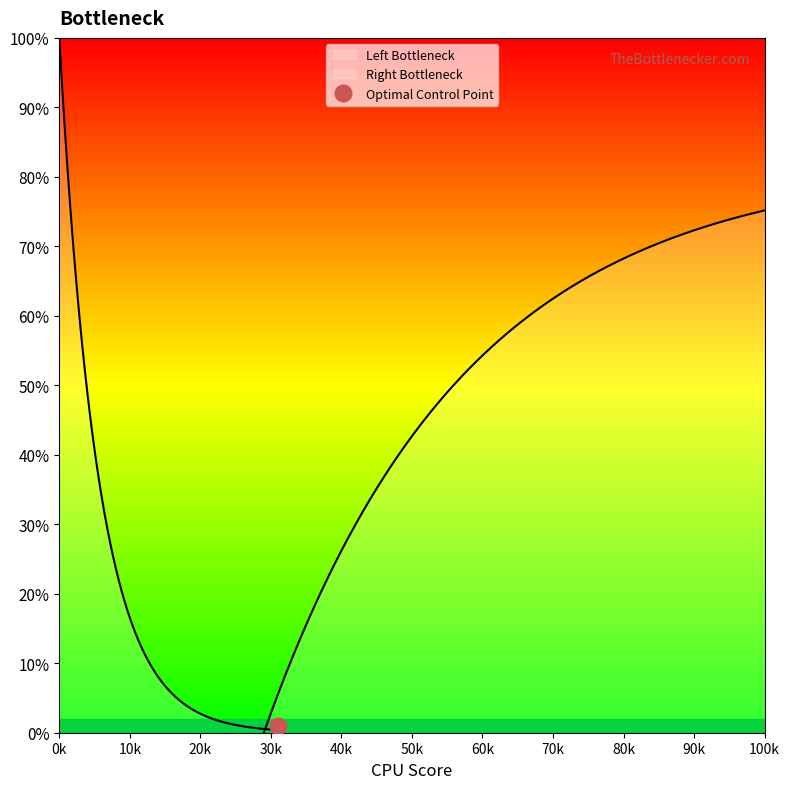

How many values are above zero?

1